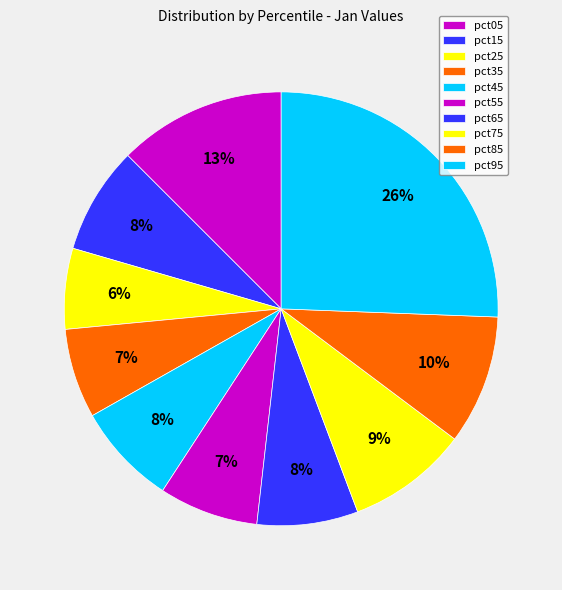

Combined, what portion of the pie is pct85 and pct15?

17.6%